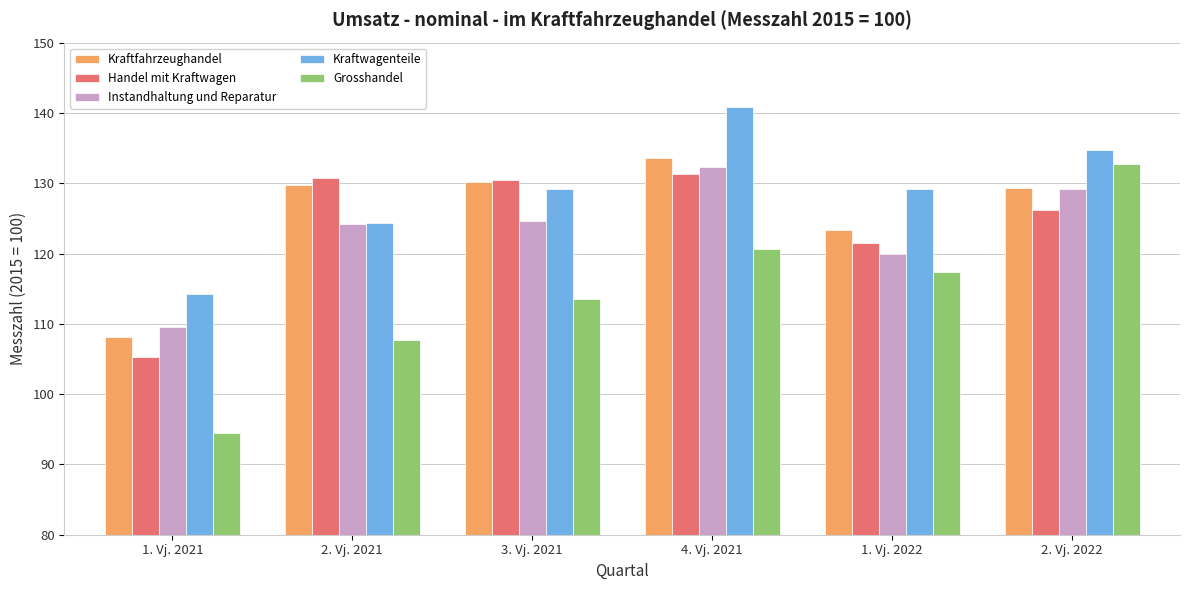

What position from the left is 1. Vj. 2022?

5